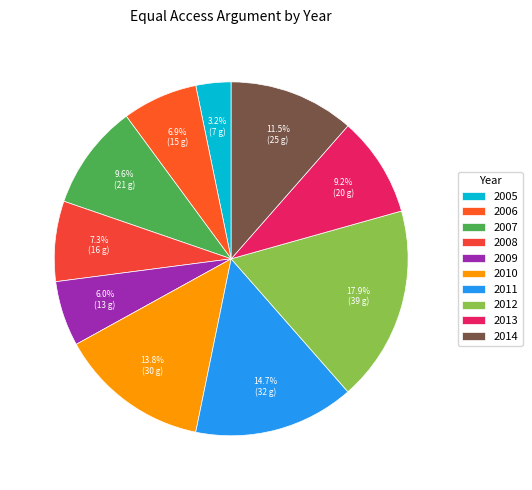

To the nearest percent, what is the difference between the 2014 and 2010 slice percentages?

2%